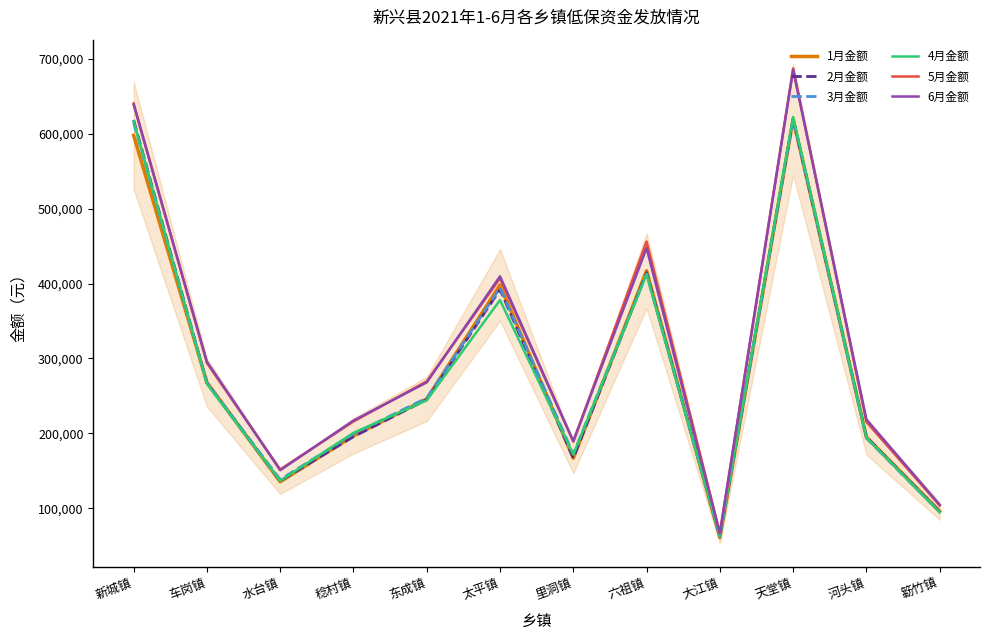

What value does the 5月金额 series have at 太平镇, to the nearest 50?

407100